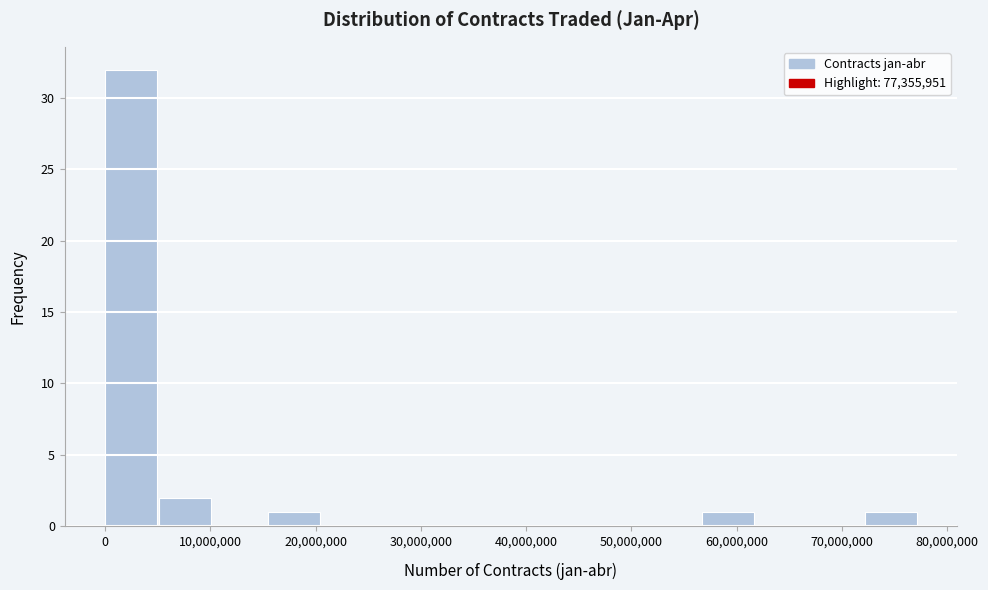

Over which range of the x-axis is the bar tallest?

0 to 5000000